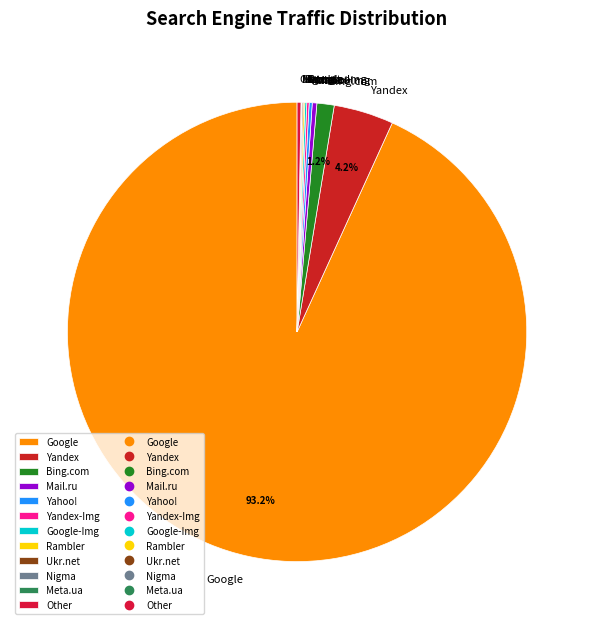

What portion of the pie excludes Bing.com?

98.8%